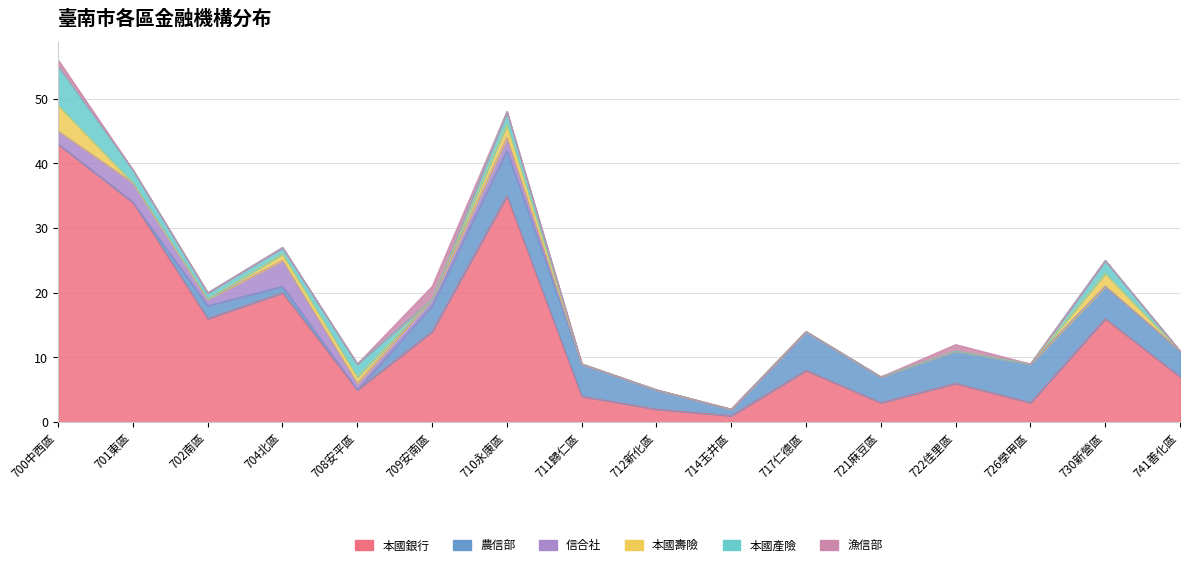

How many intersections are there between 信合社 and 漁信部?

2